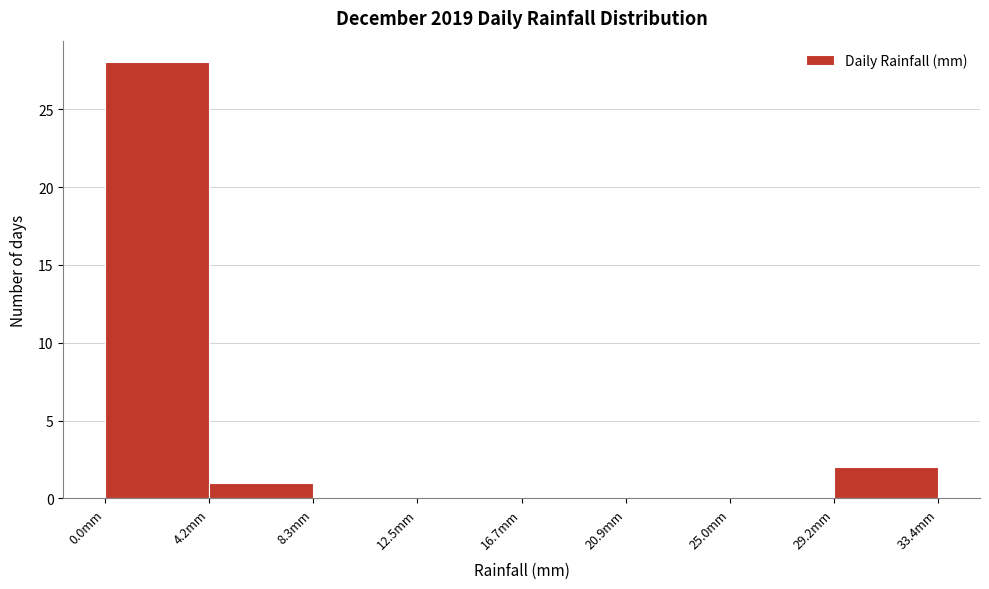

Reading left to right, transcribe this chart: for each bar, give the range it covers on the x-axis and its height. Neither the bar edges nor the heights are printed on the chart, so give them approximately, as read against the axes.

0.0 to 4.0: 28
4.0 to 8.5: 1
8.5 to 12.5: 0
12.5 to 16.5: 0
16.5 to 21.0: 0
21.0 to 25.0: 0
25.0 to 29.0: 0
29.0 to 33.5: 2